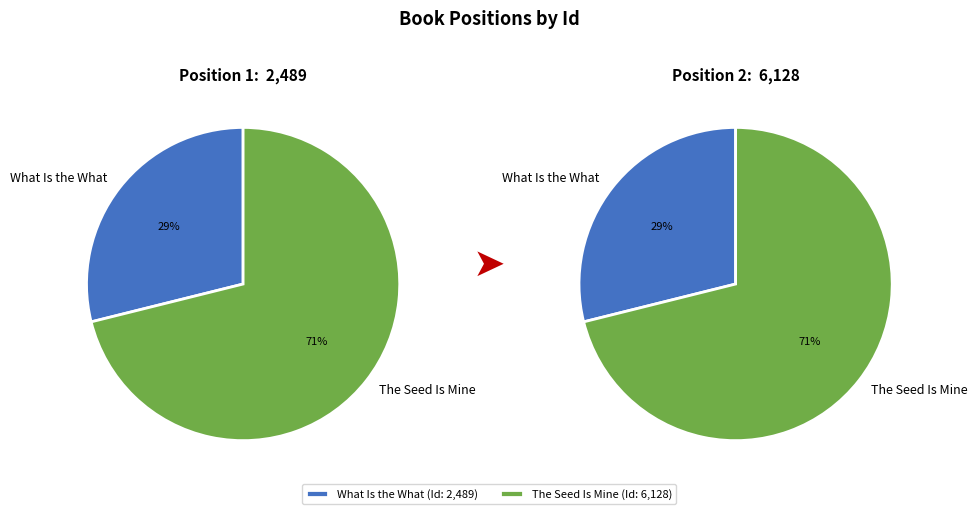

To the nearest percent, what percentage of the pie is The Seed Is Mine?

71%